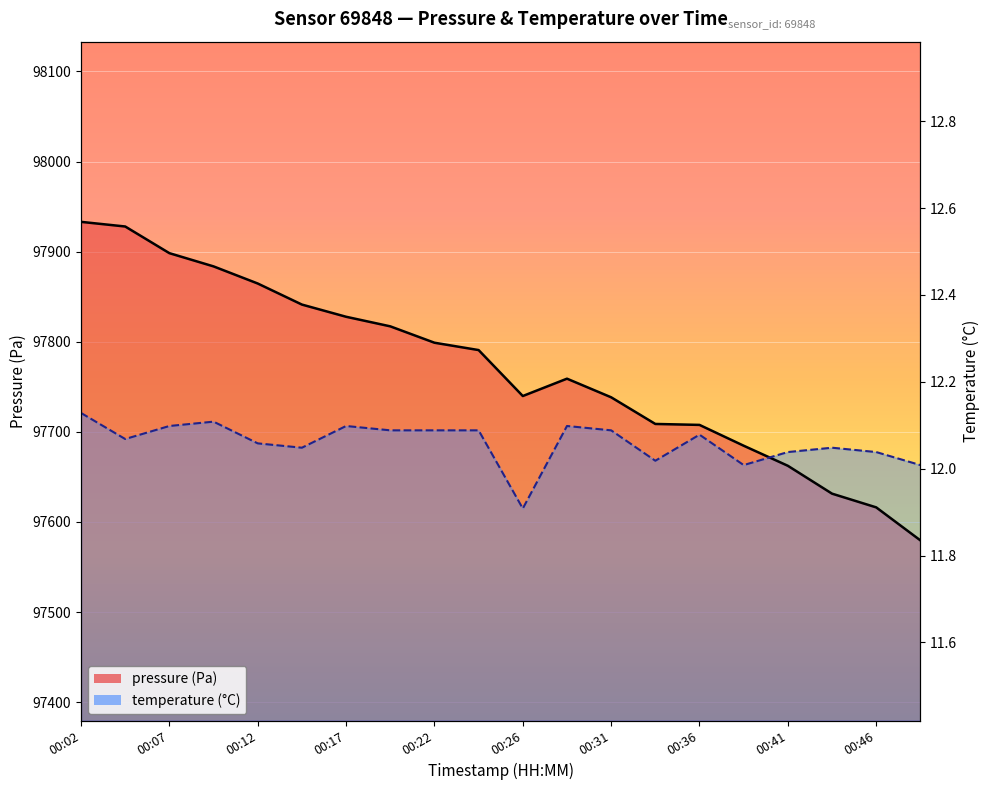

At which label is pressure closest to 97756?

00:29